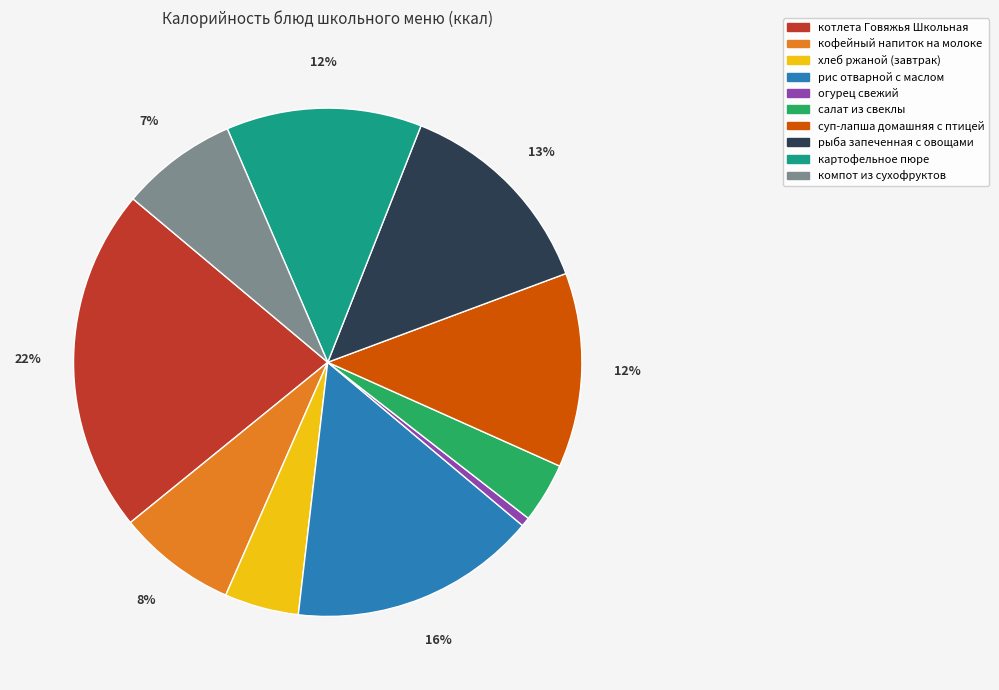

Is кофейный напиток на молоке the majority of the pie?

No